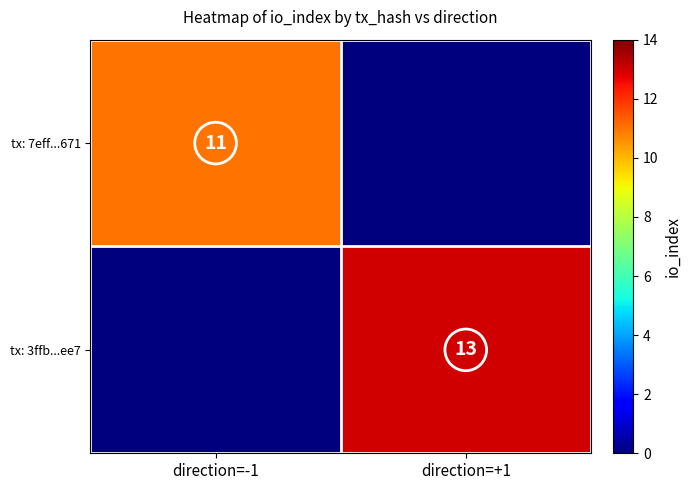

What is the total value across all series at direction=-1?

11